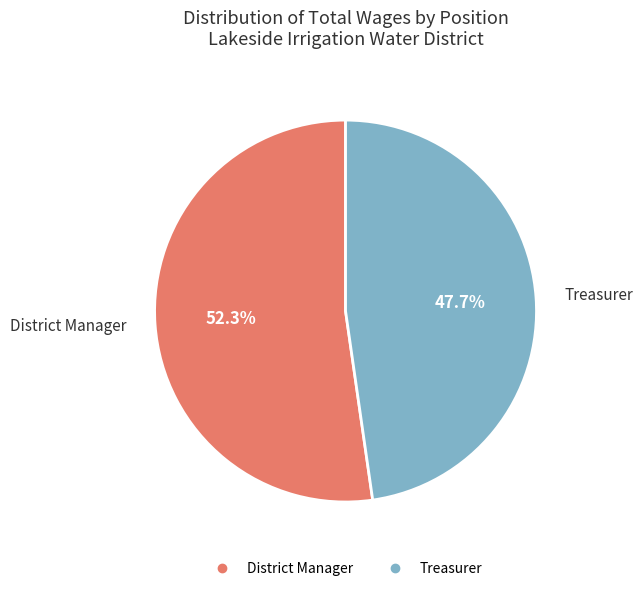

How many segments does this pie chart have?

2